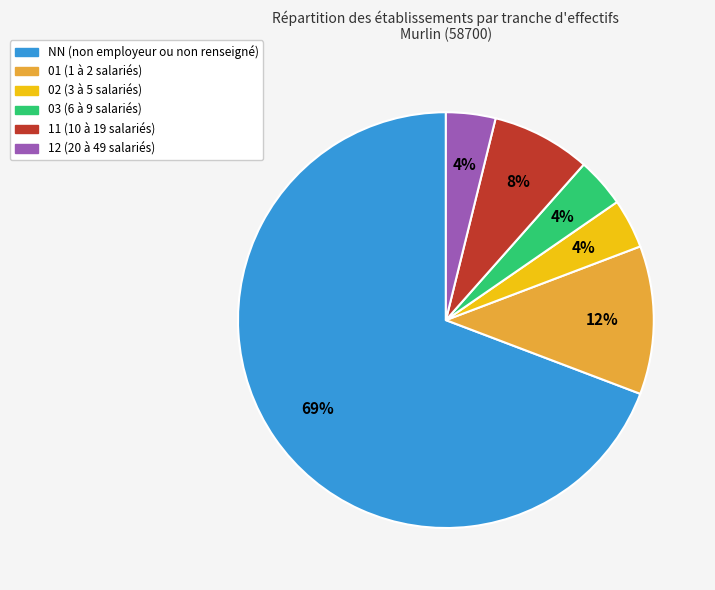

Is there a majority slice in this chart?

Yes